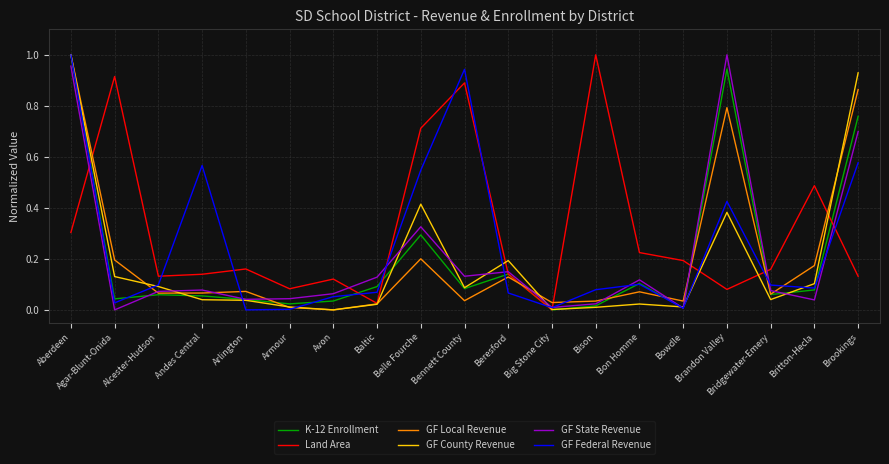

True or false: GF County Revenue has a value of 0.2 at Beresford.

True